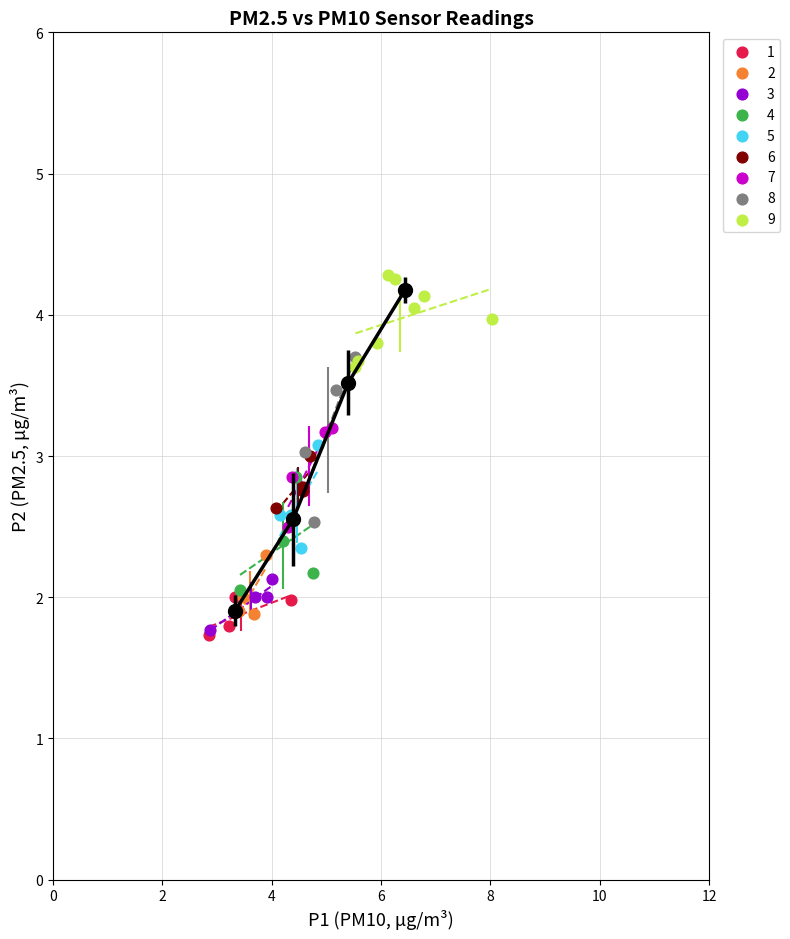

Which series contains the highest Y value?

9